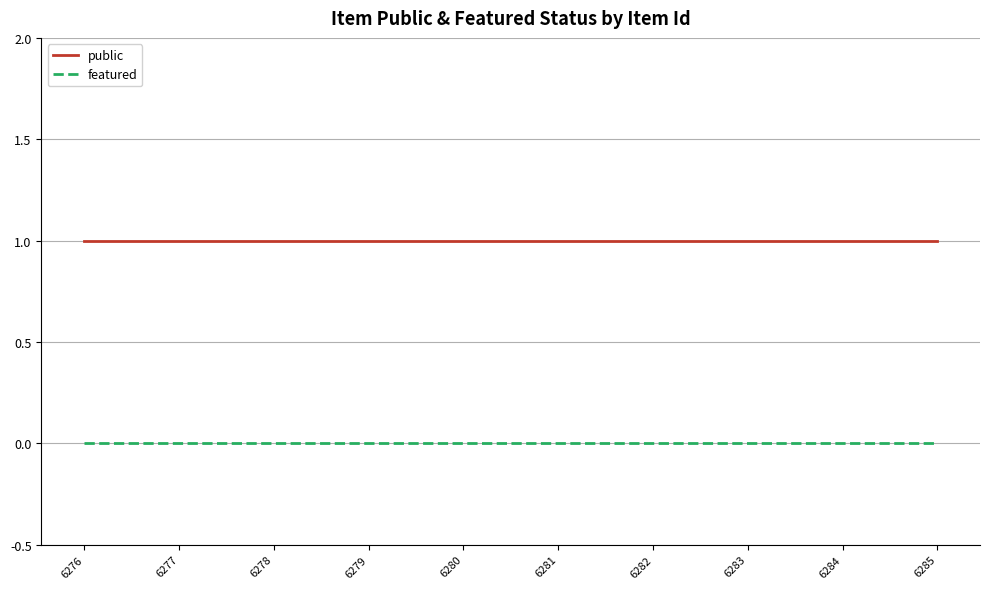

Reading left to right, list all the values displayed in this chart.

public: 6276=1	6277=1	6278=1	6279=1	6280=1	6281=1	6282=1	6283=1	6284=1	6285=1
featured: 6276=0	6277=0	6278=0	6279=0	6280=0	6281=0	6282=0	6283=0	6284=0	6285=0